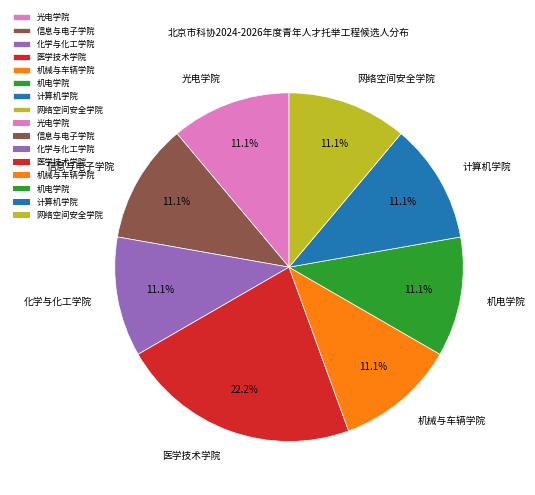

What is the largest slice in the pie chart?

医学技术学院